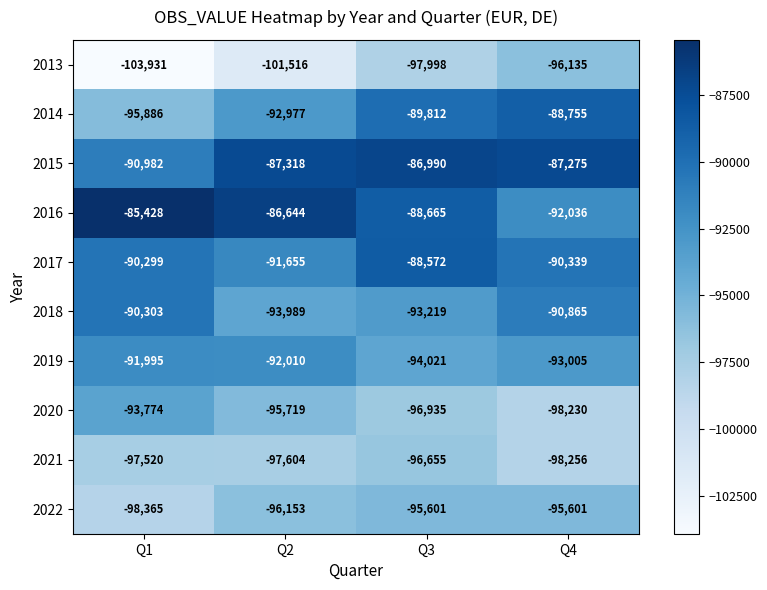

At which category is the sum across all series the highest?

Q3